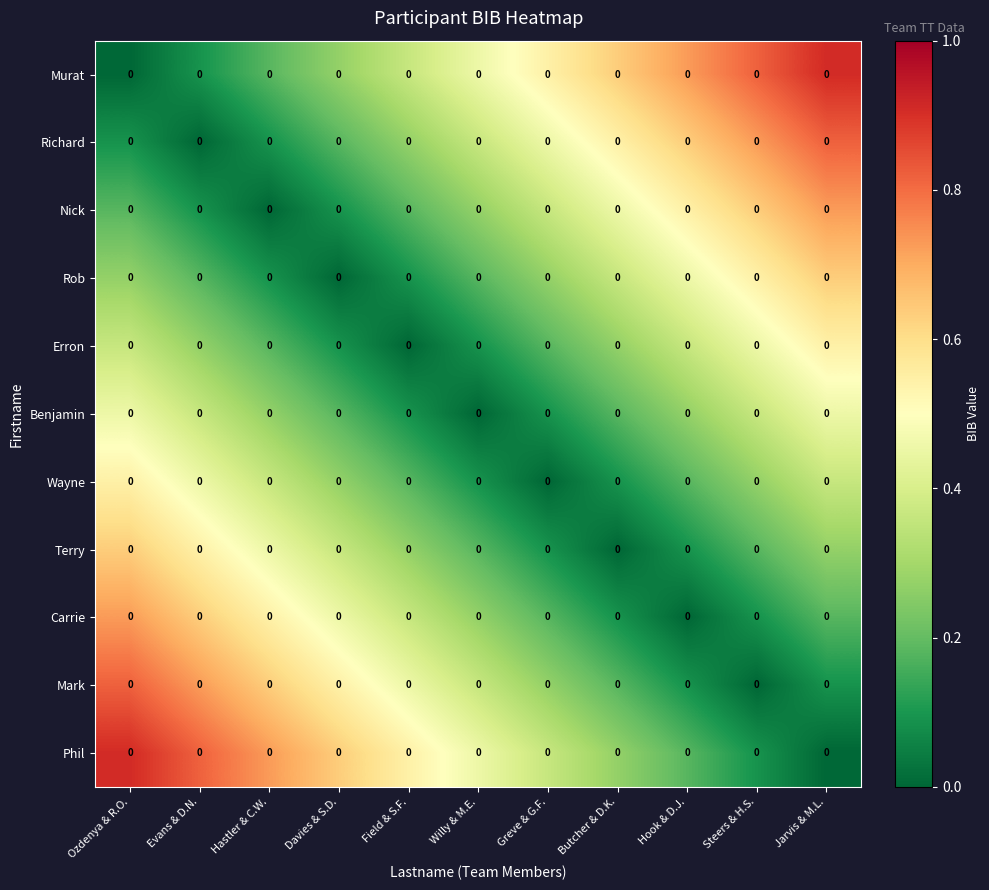

What is the total value across all series at Hook & D.J.?

3.5